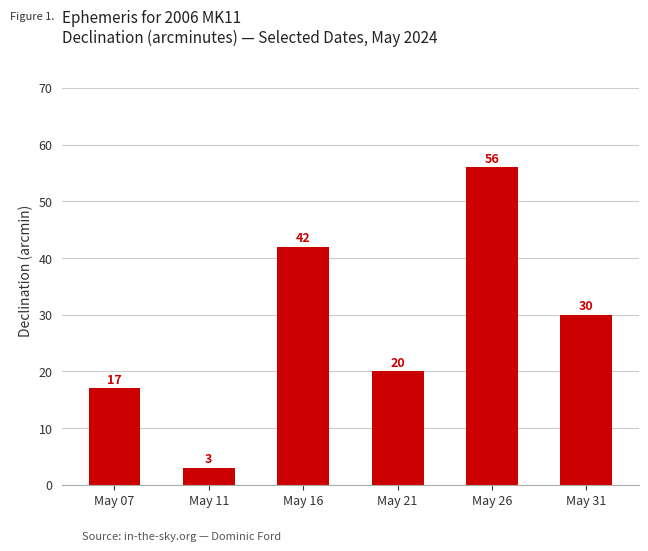

Reading right to left, extract all data points from this chart.

30	56	20	42	3	17